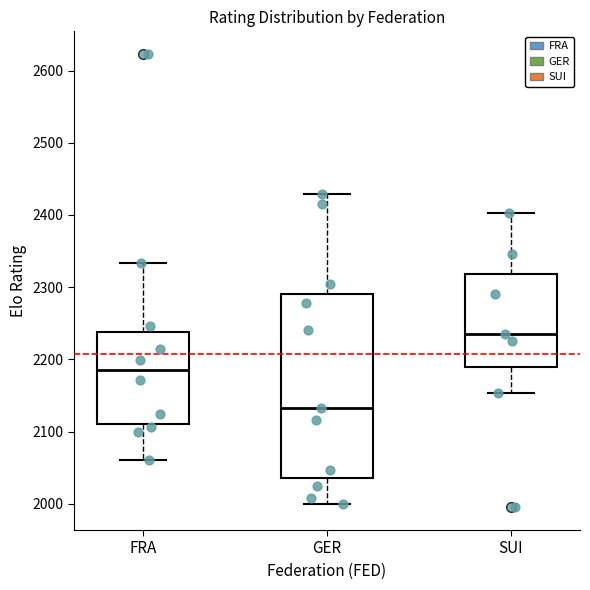

Reading left to right, read every box against the y-axis: the position of its median line, the range the box covers, and the ends of its whiskers. The values are not printed on the chart, so give them approximately, as read against the axis.

FRA: median 2190, box 2110 to 2240, whiskers 2060 to 2330
GER: median 2130, box 2040 to 2290, whiskers 2000 to 2430
SUI: median 2240, box 2190 to 2320, whiskers 2150 to 2400